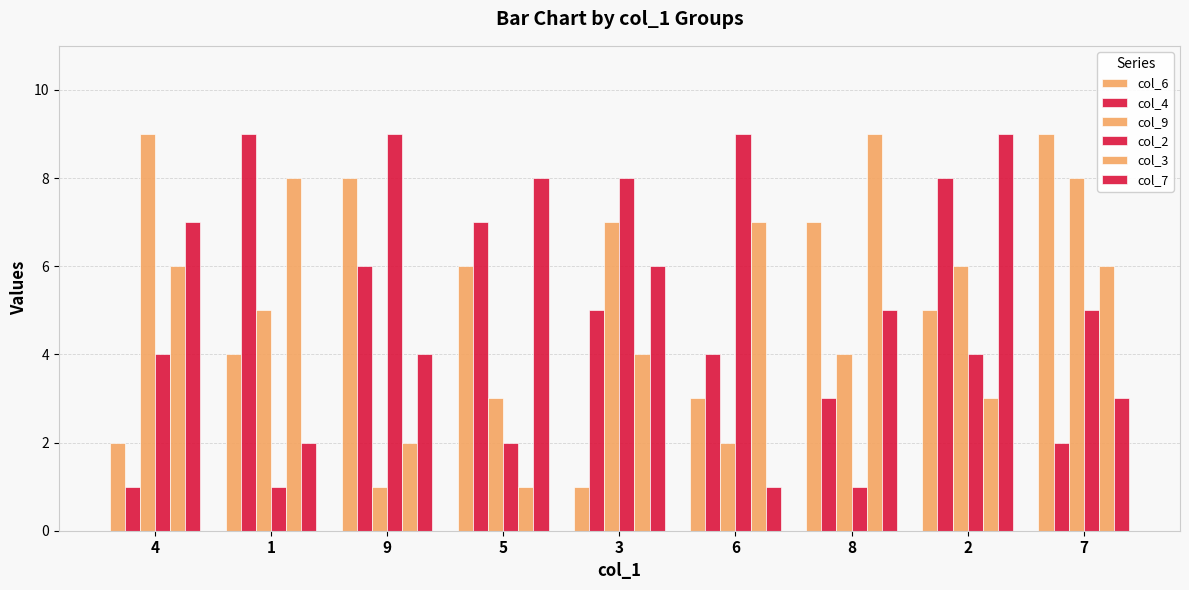

Where does the col_6 series first go above 5?

9